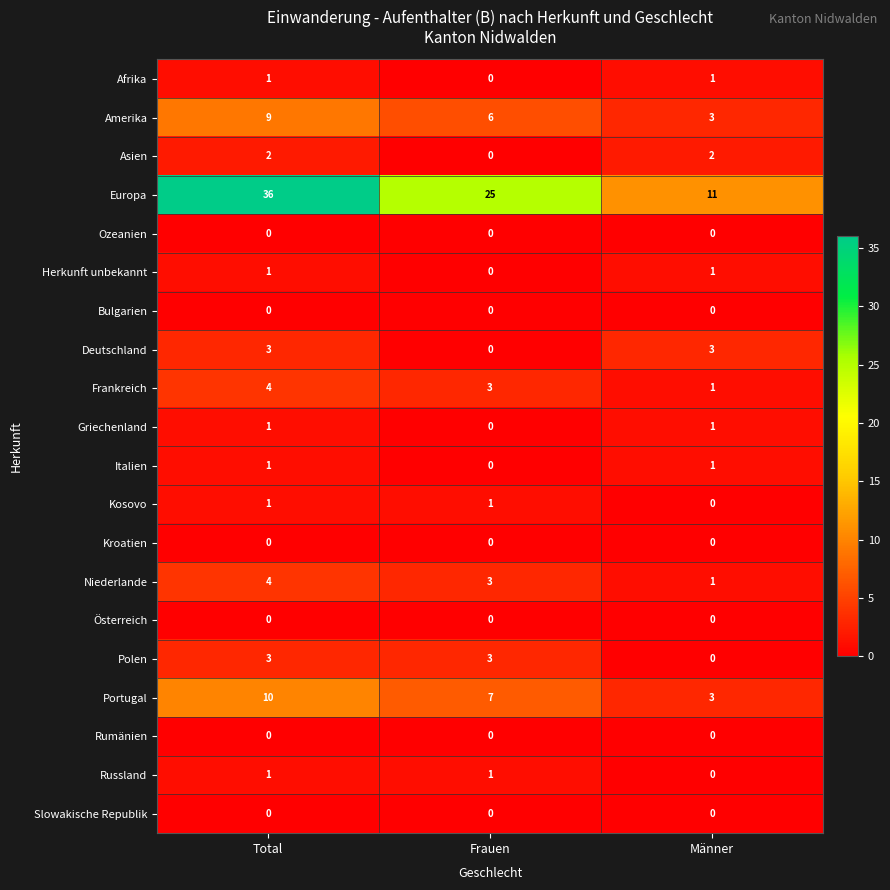

What is the maximum value shown in the chart?

36